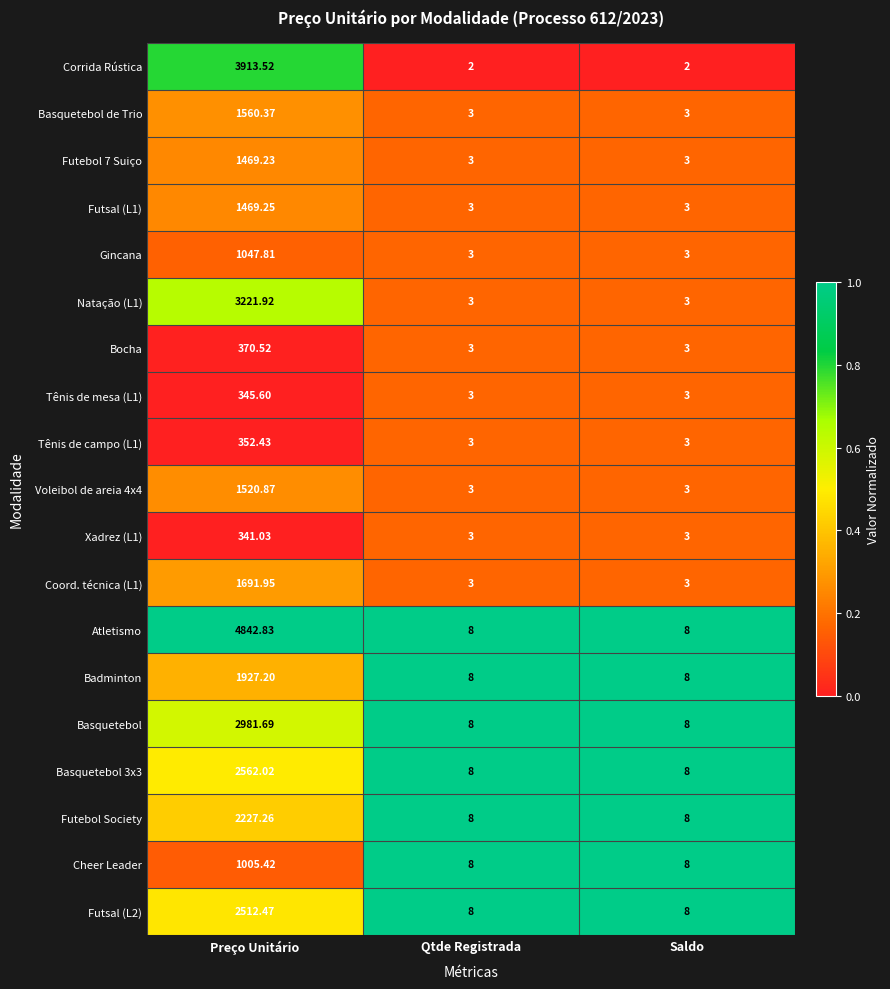

Which series has the largest total across all categories?

Atletismo